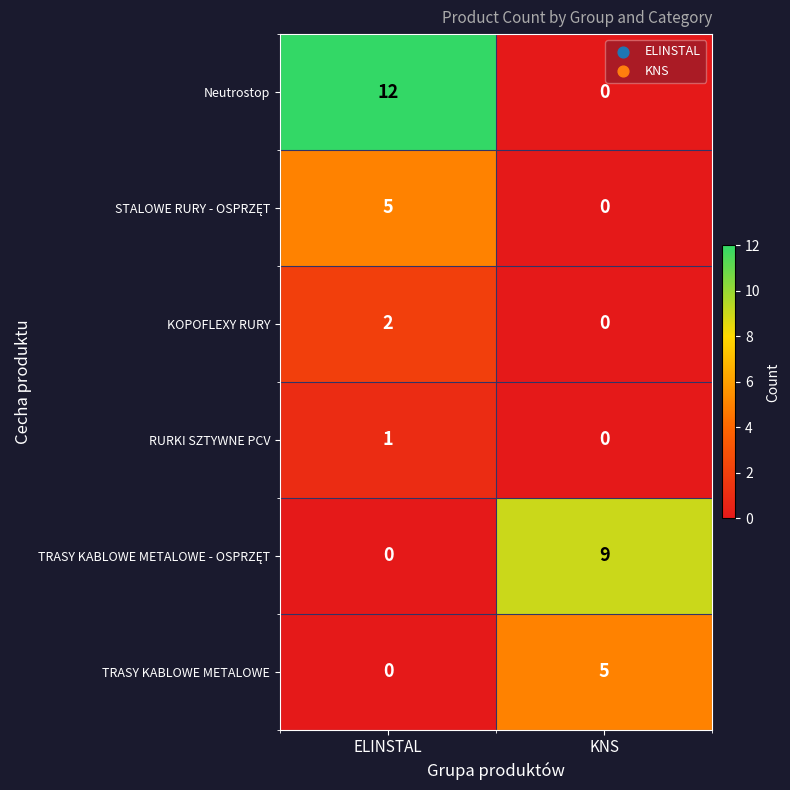

Which series has the widest spread of values?

Neutrostop